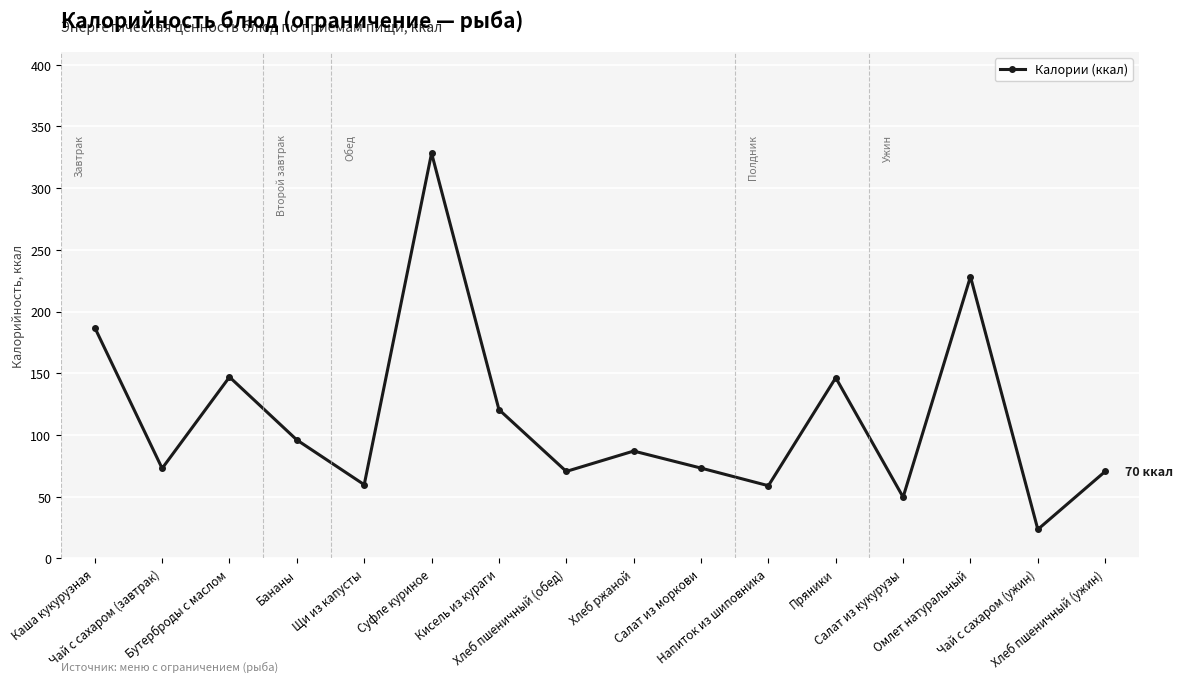

Approximately how many times larger is the value at Кисель из кураги compared to Чай с сахаром (ужин)?

5.1